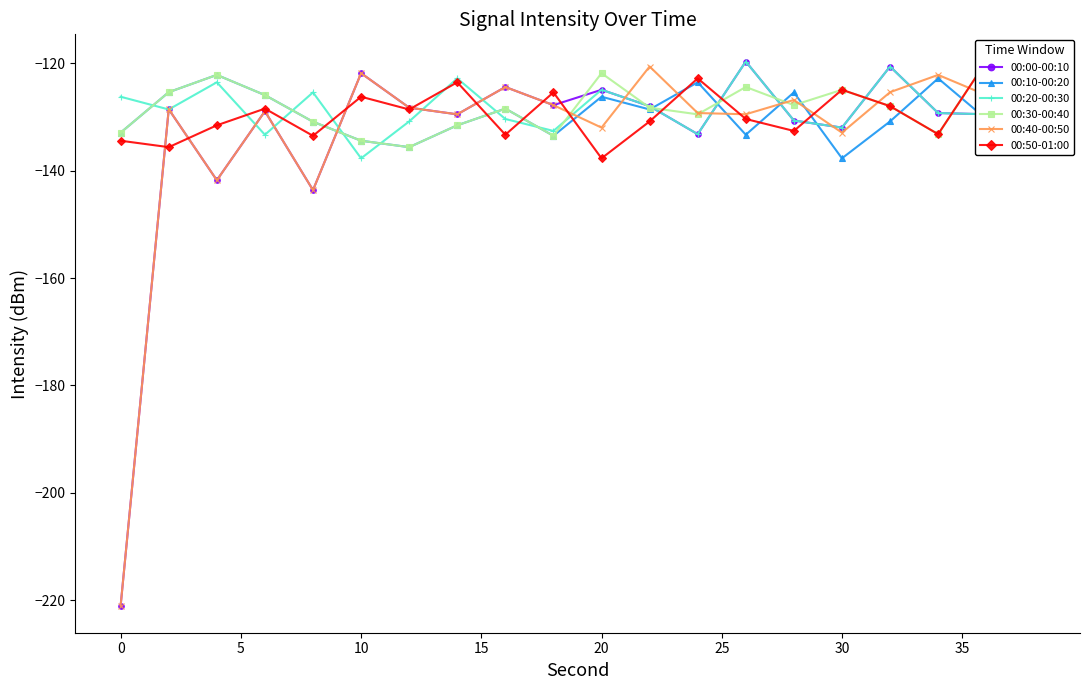

True or false: 00:20-00:30 has more than 2 interior local peaks.

True